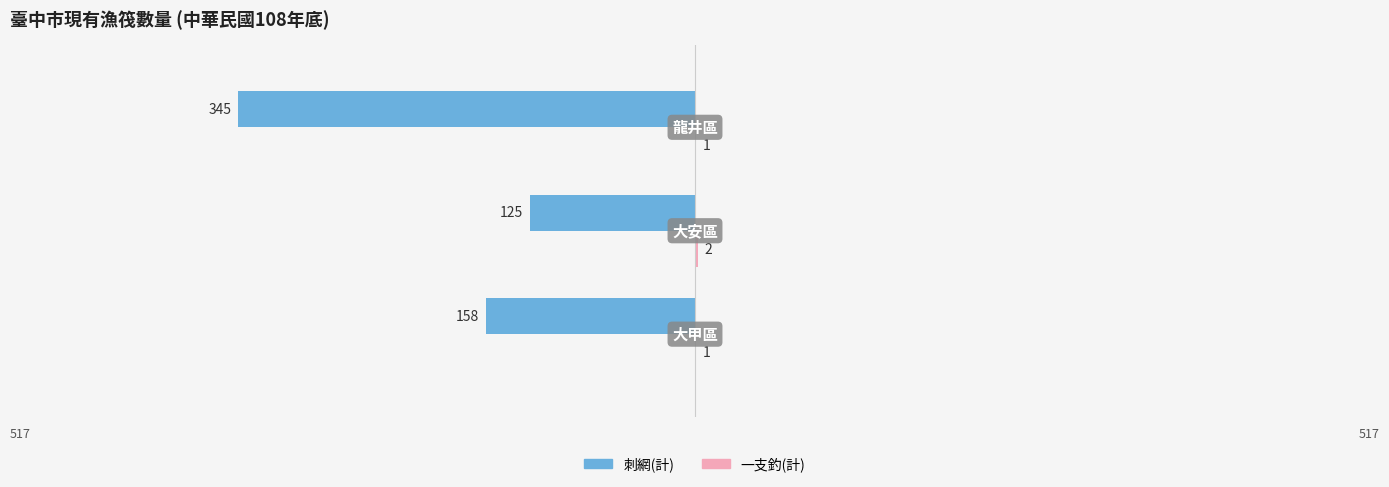

How many groups of bars are there?

3